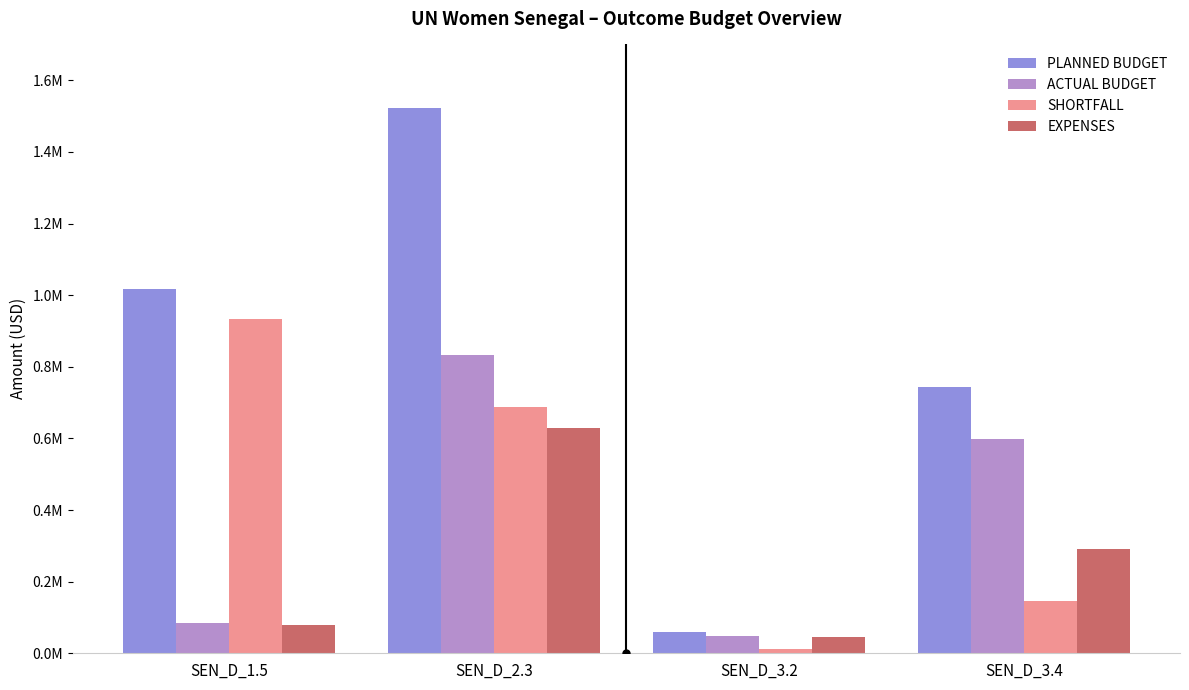

What is the approximate value of EXPENSES at SEN_D_3.4?

292193.4